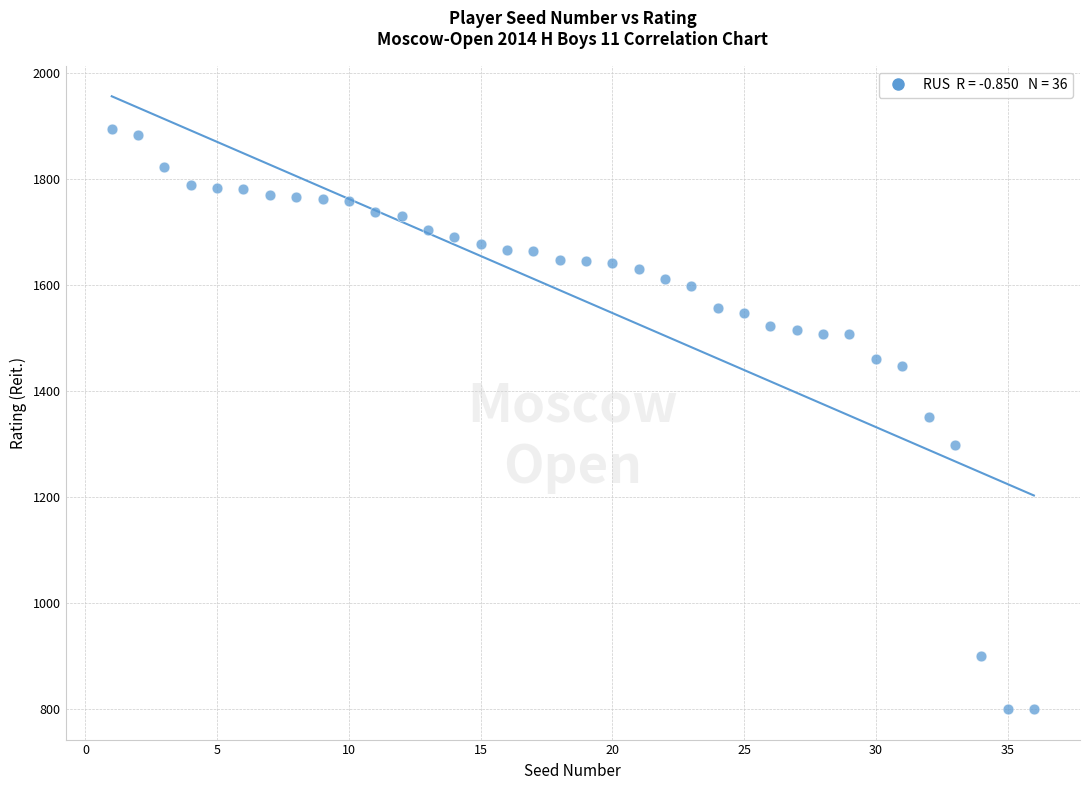

What is the range of Y values (max minus min)?

1094